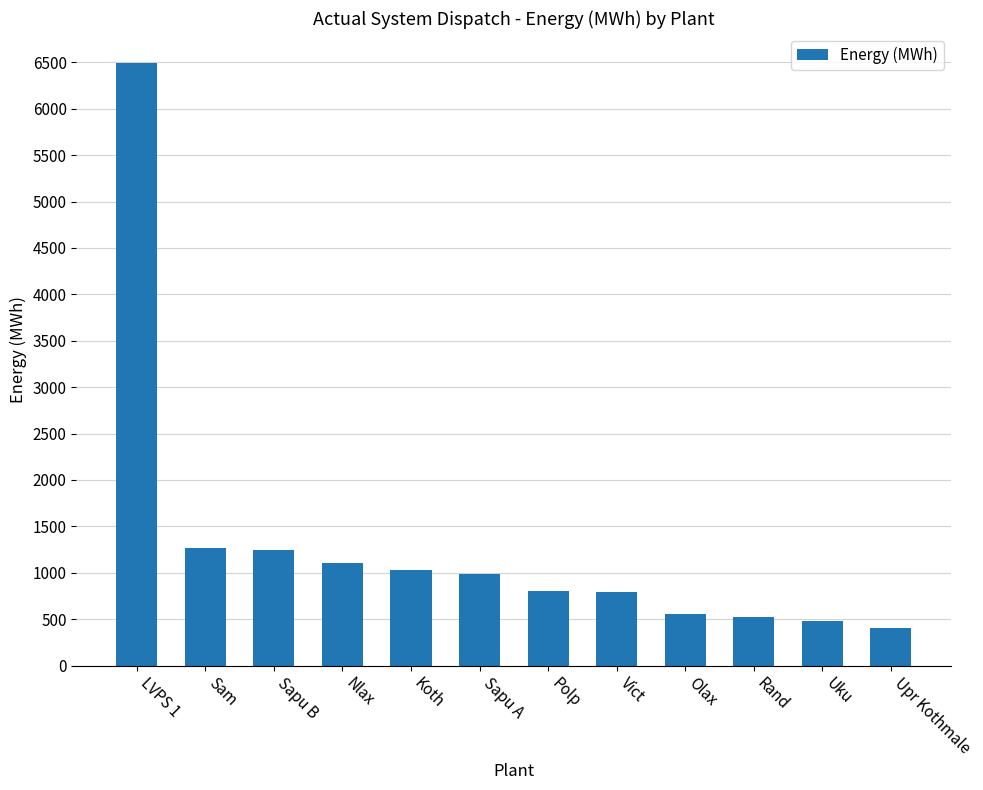

The value at Rand is 518.0. True or false?

True